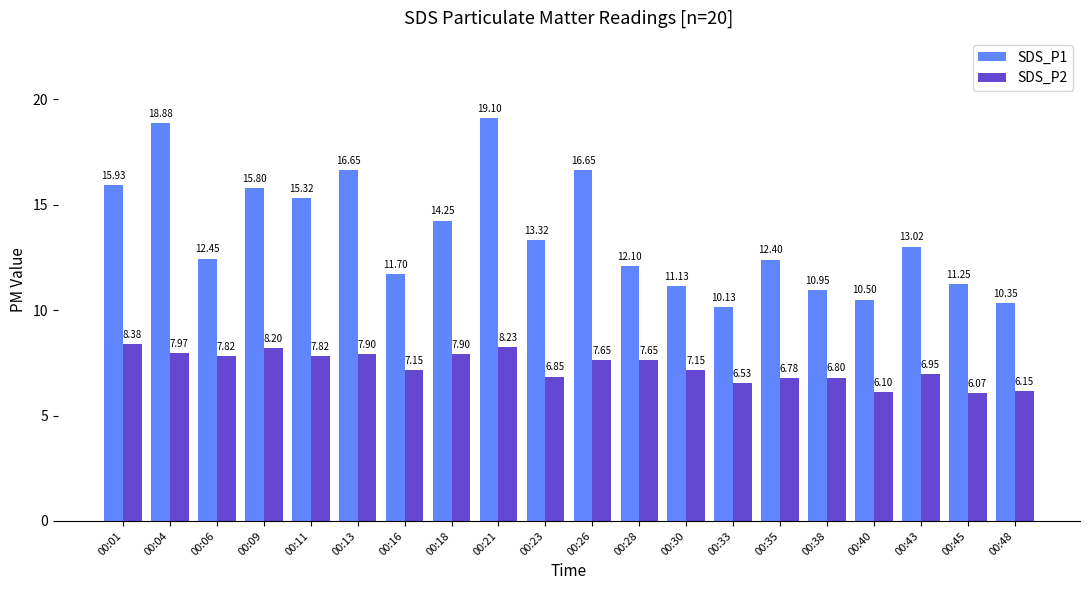

Which series has the widest spread of values?

SDS_P1